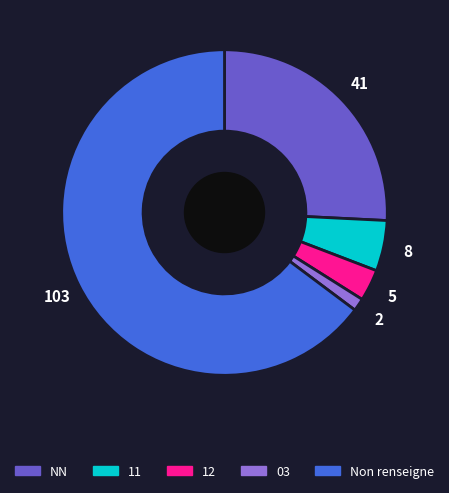

How many segments does this pie chart have?

5